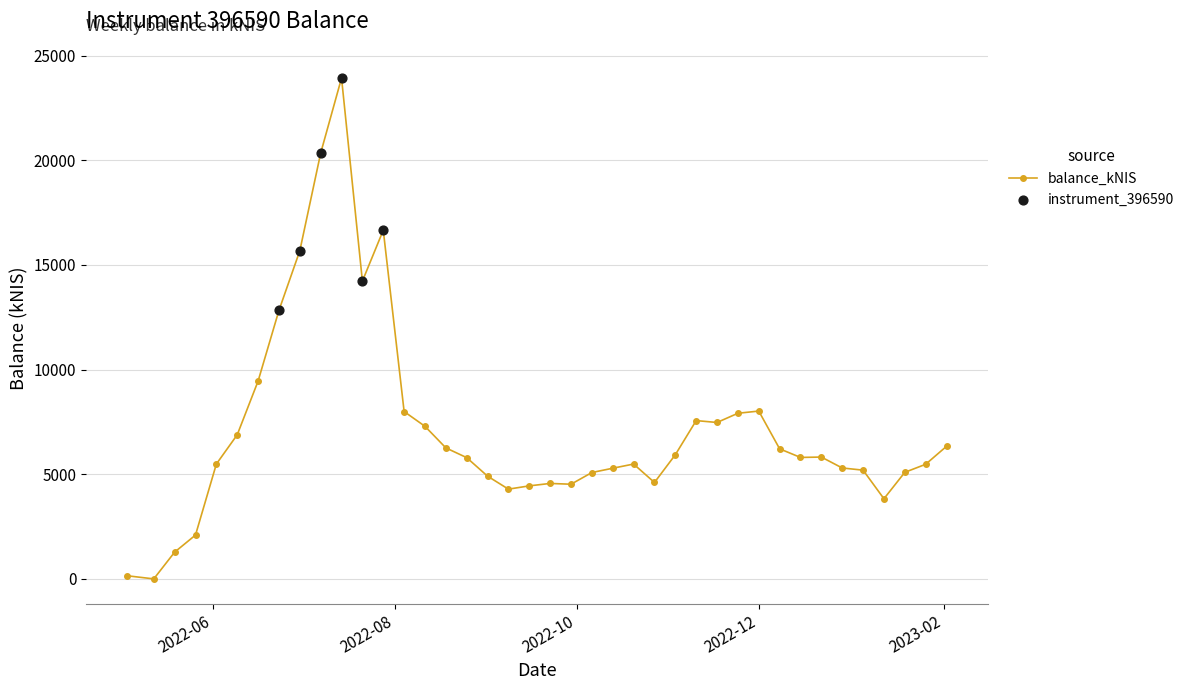

What is the value of the 7th point from the left?

9450.8